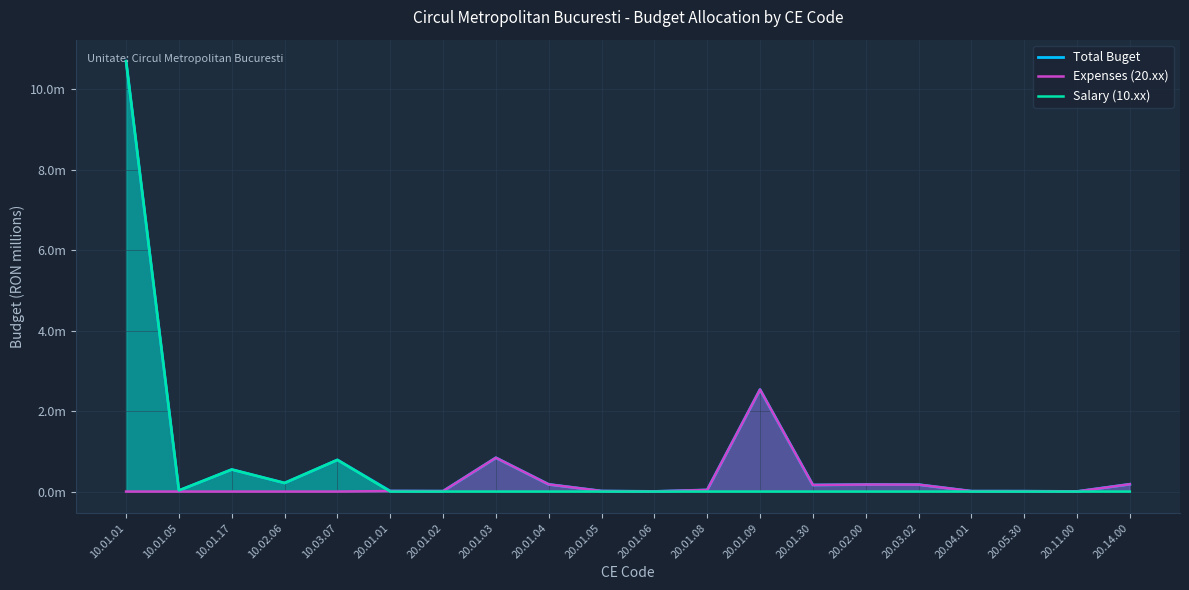

What is the sum of all Salary (10.xx) values?

12.3